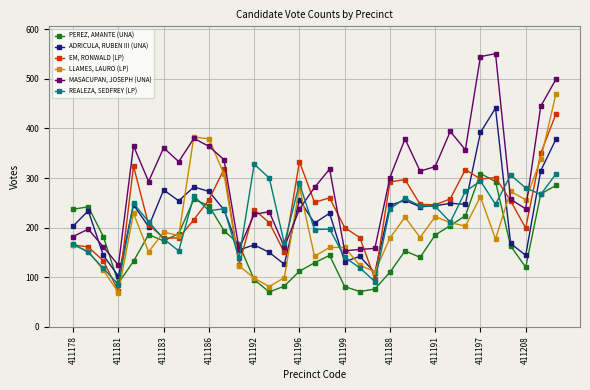

Which series has the largest total across all categories?

MASACUPAN, JOSEPH (UNA)